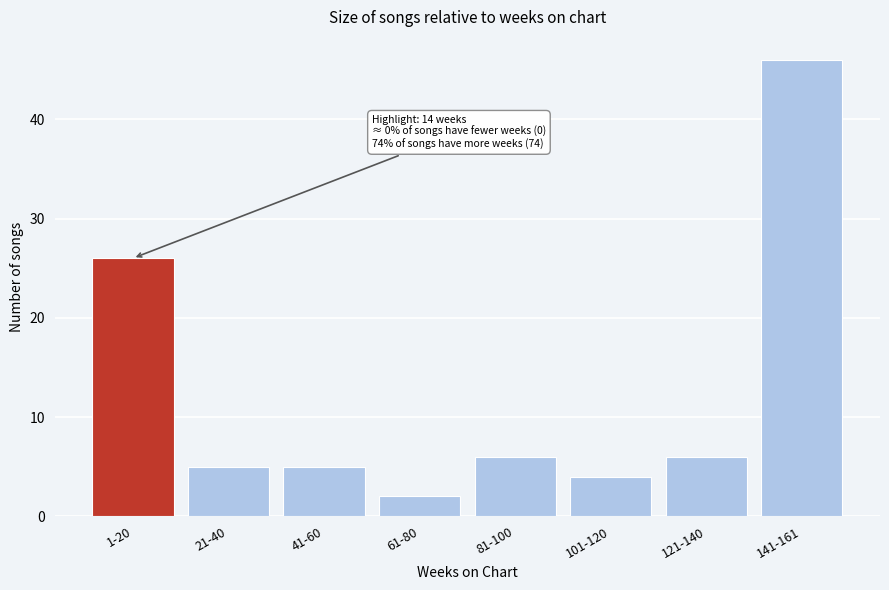

Reading left to right, extract all data points from this chart.

26	5	5	2	6	4	6	46